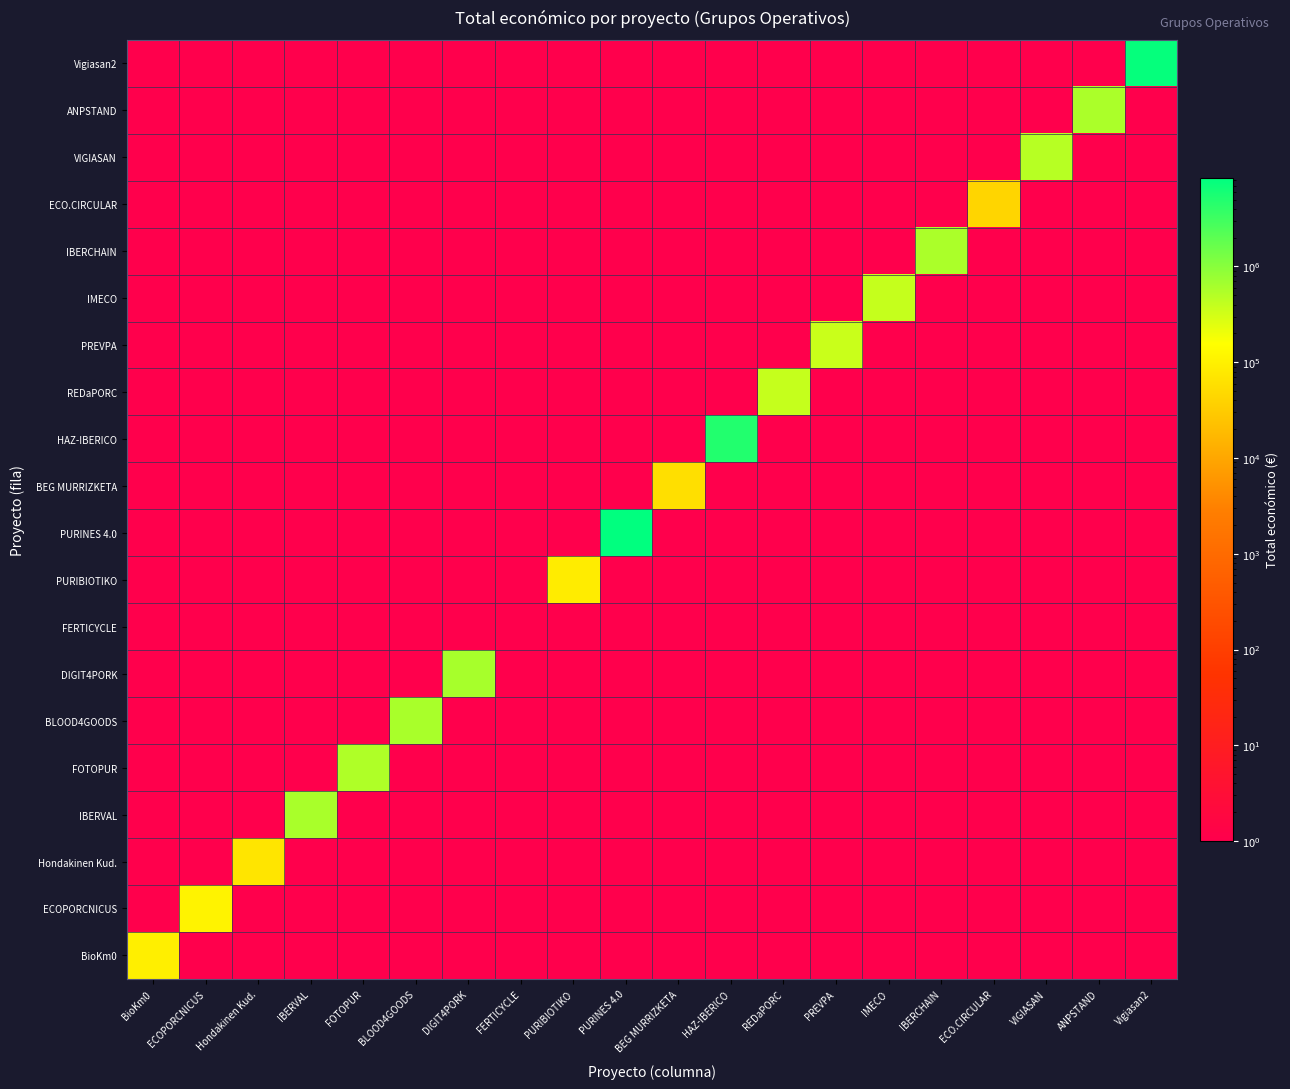

At which category is the sum across all series the highest?

PURINES 4.0